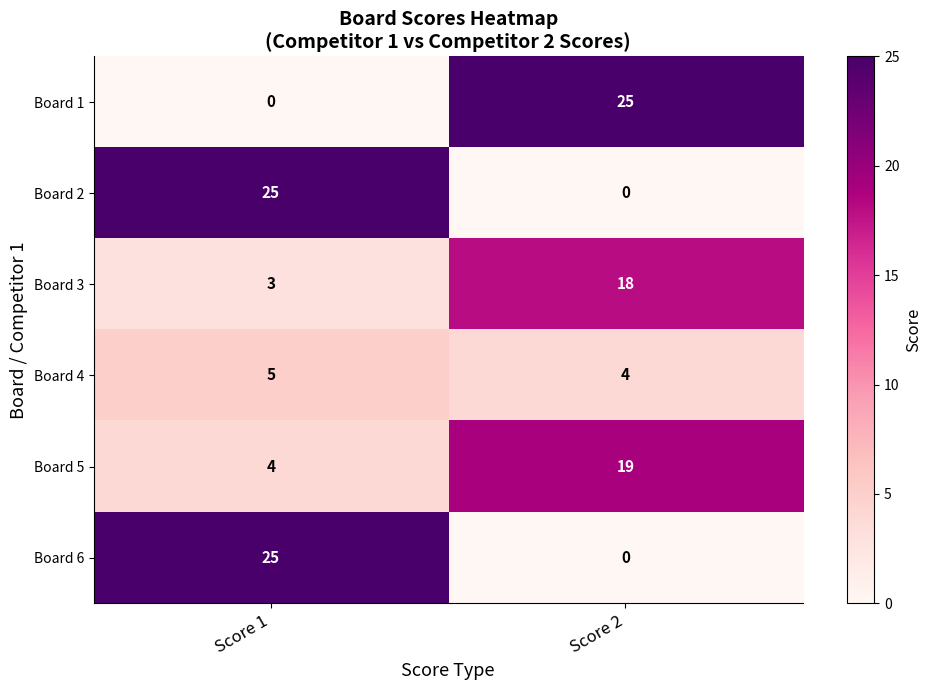

The value of Board 4 at Score 2 is 1. True or false?

False